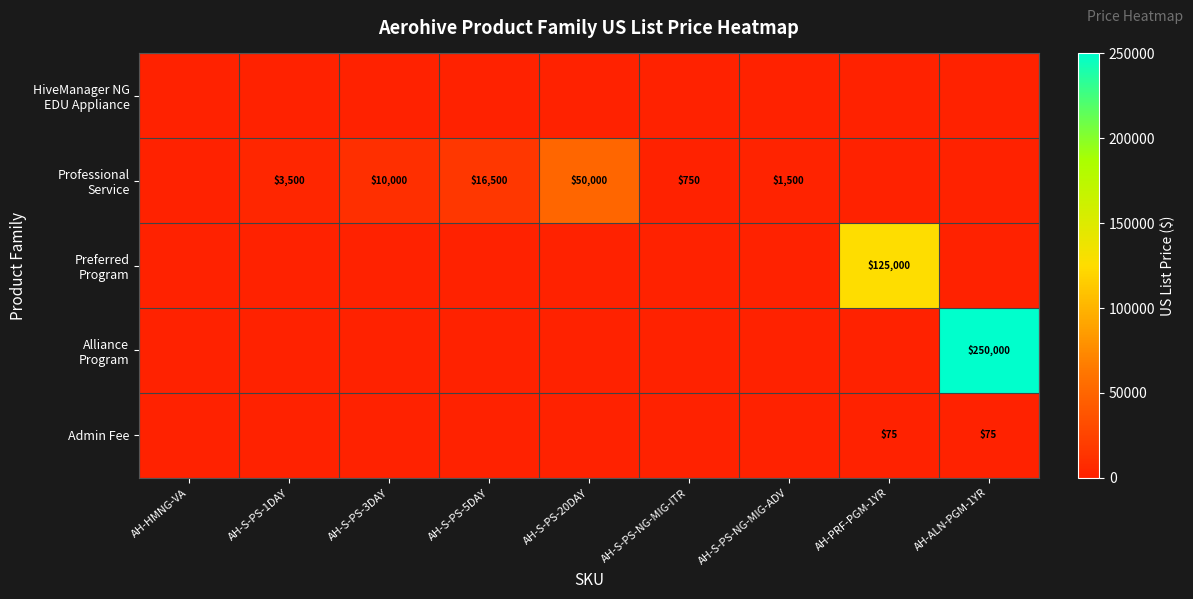

The Professional Service series shows 16500 at AH-S-PS-5DAY. True or false?

True